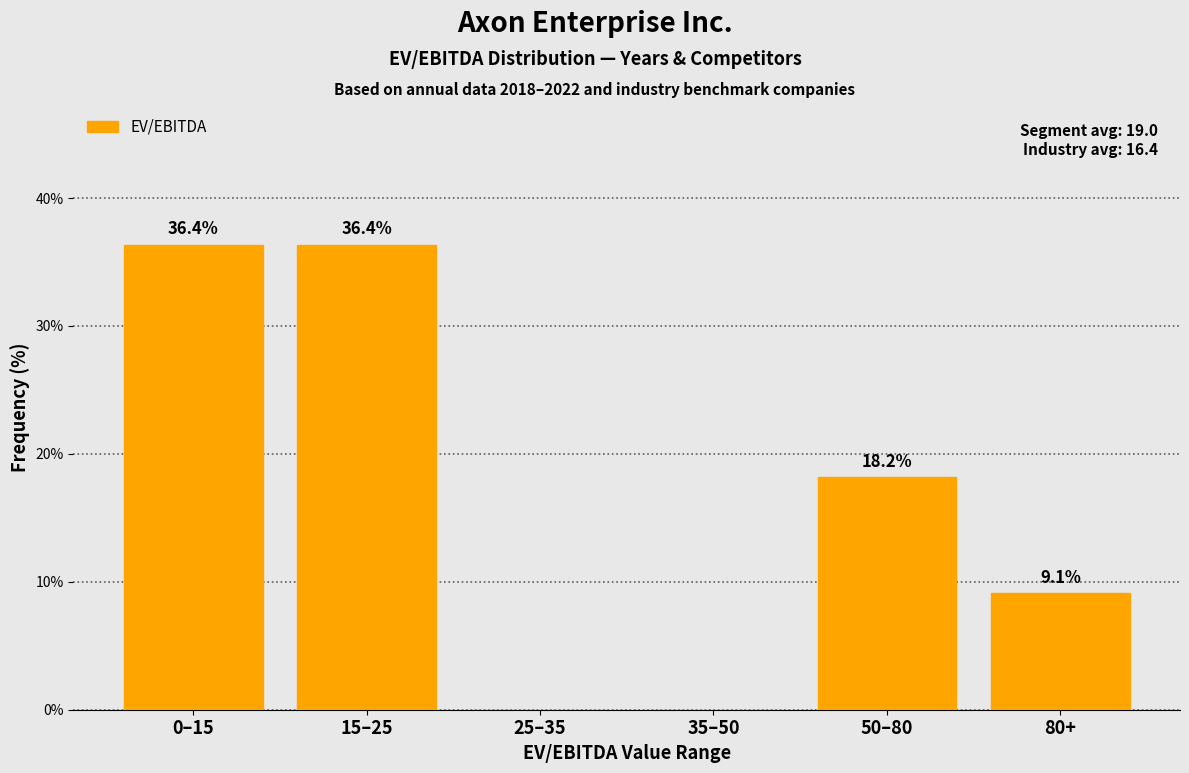

Reading left to right, list all the values displayed in this chart.

0–15=36.4	15–25=36.4	25–35=0.0	35–50=0.0	50–80=18.2	80+=9.1